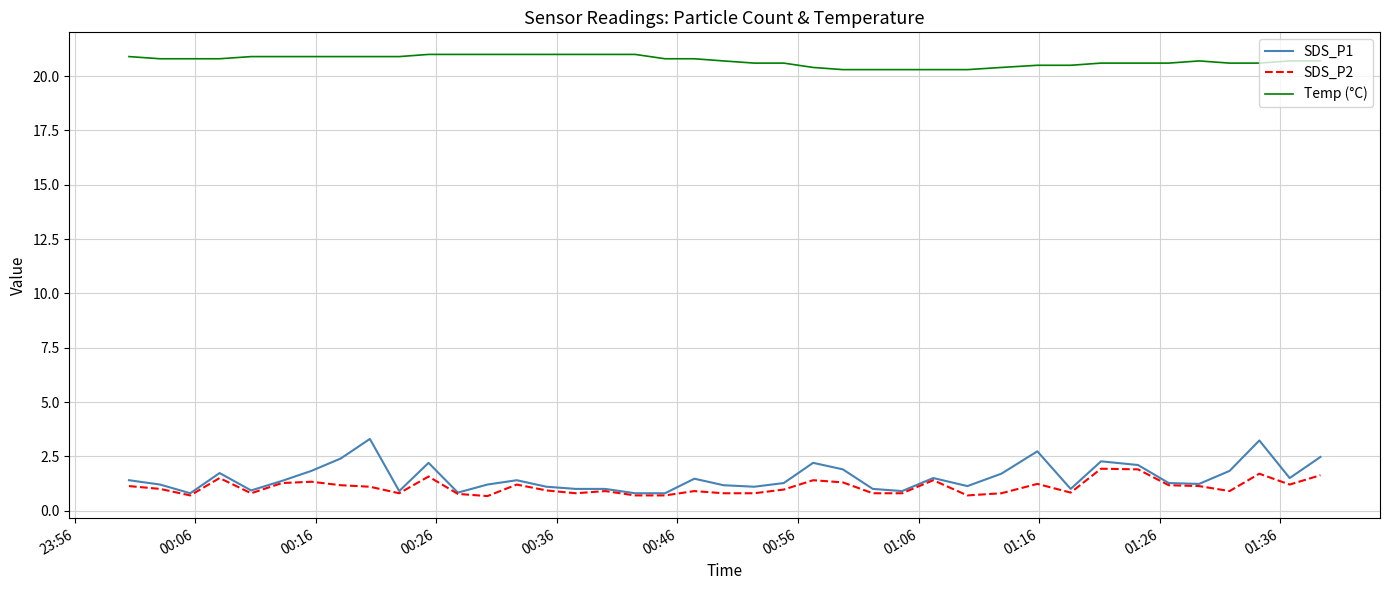

True or false: SDS_P2 and Temp (°C) cross at least once.

False